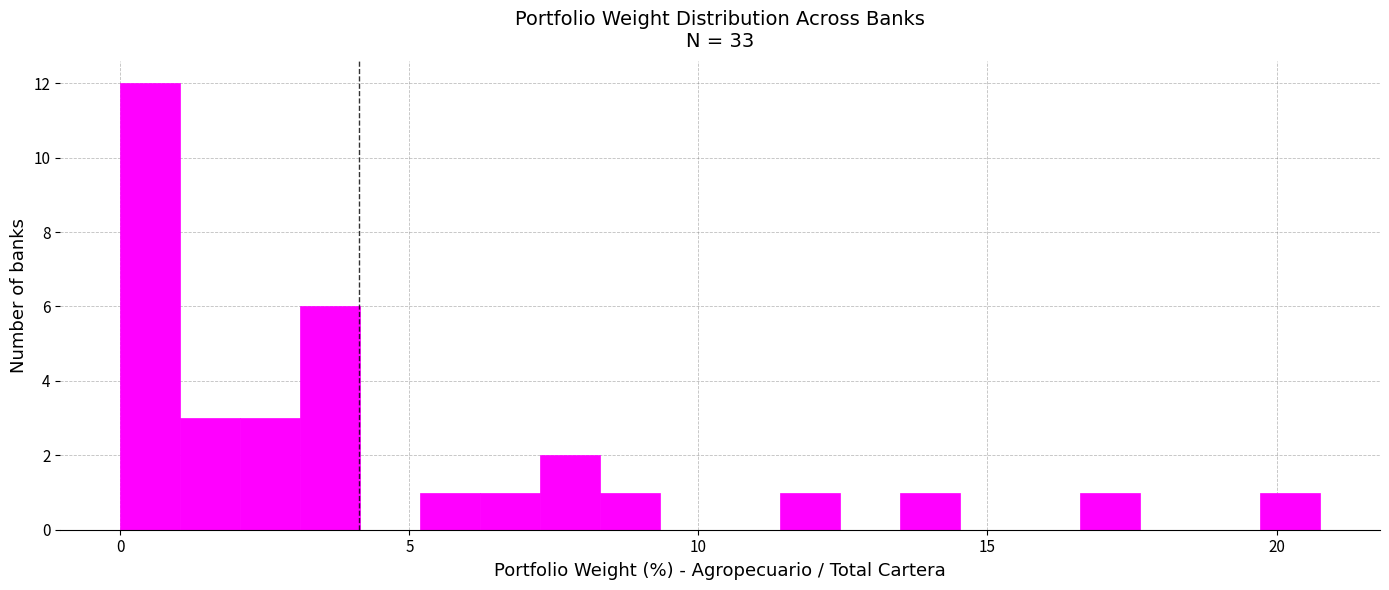

Around what value on the x-axis is the tallest bar? Give the approximate position of its centre, as read against the axis.

0.5